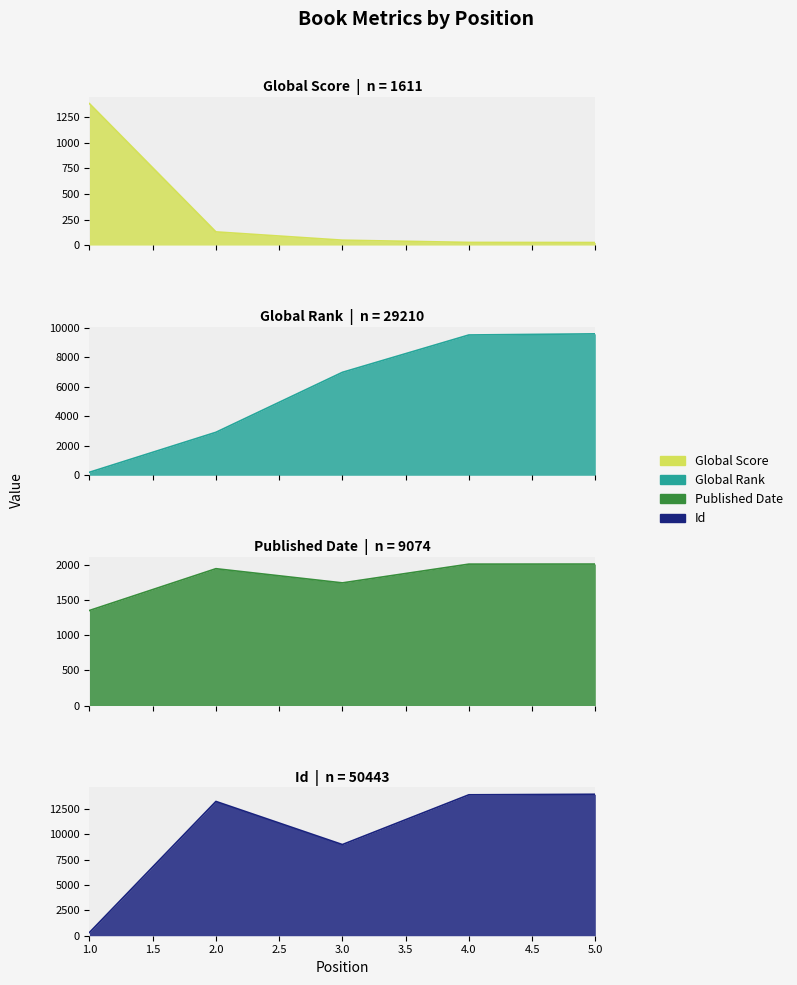

Which series changed the most between 2 and 3?

Id